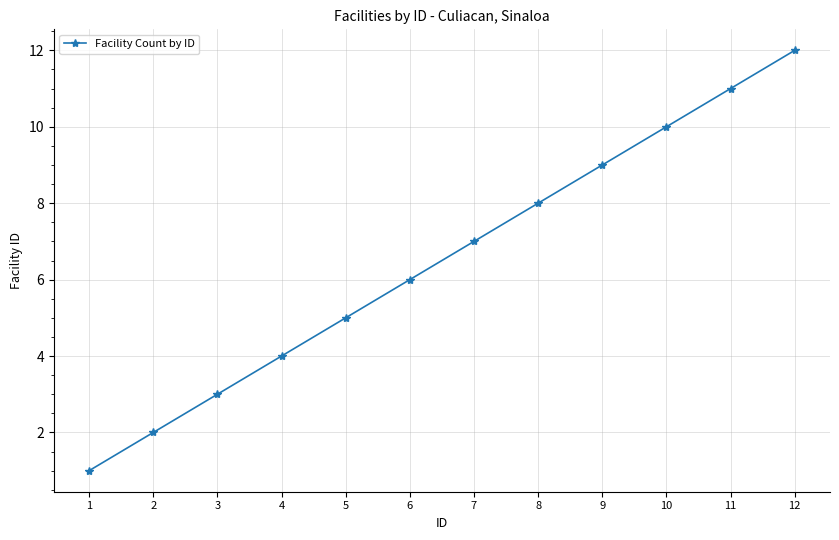

How many distinct data groups are displayed?

1